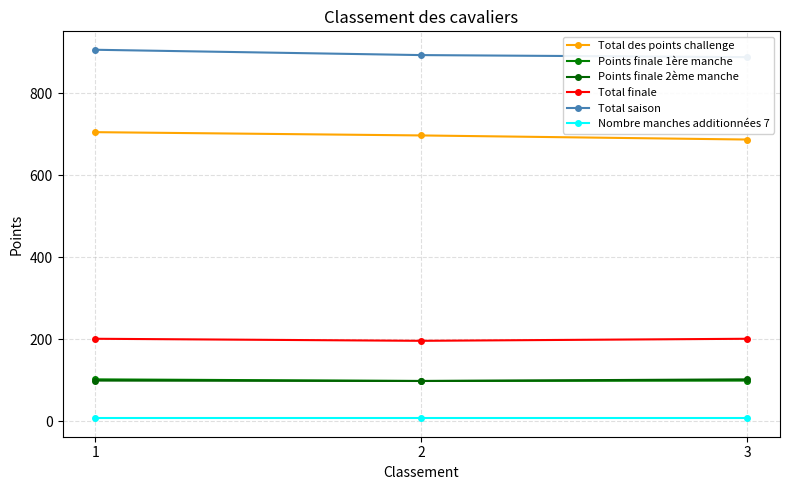

At how many categories does at least one series exceed 852?

3